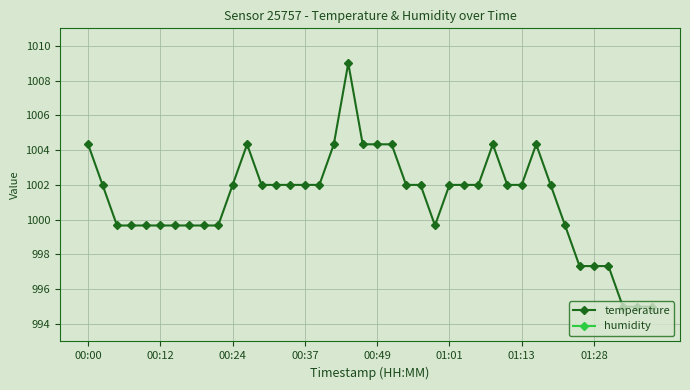

Is the value of temperature at 19 greater than the value of humidity at 30?

No